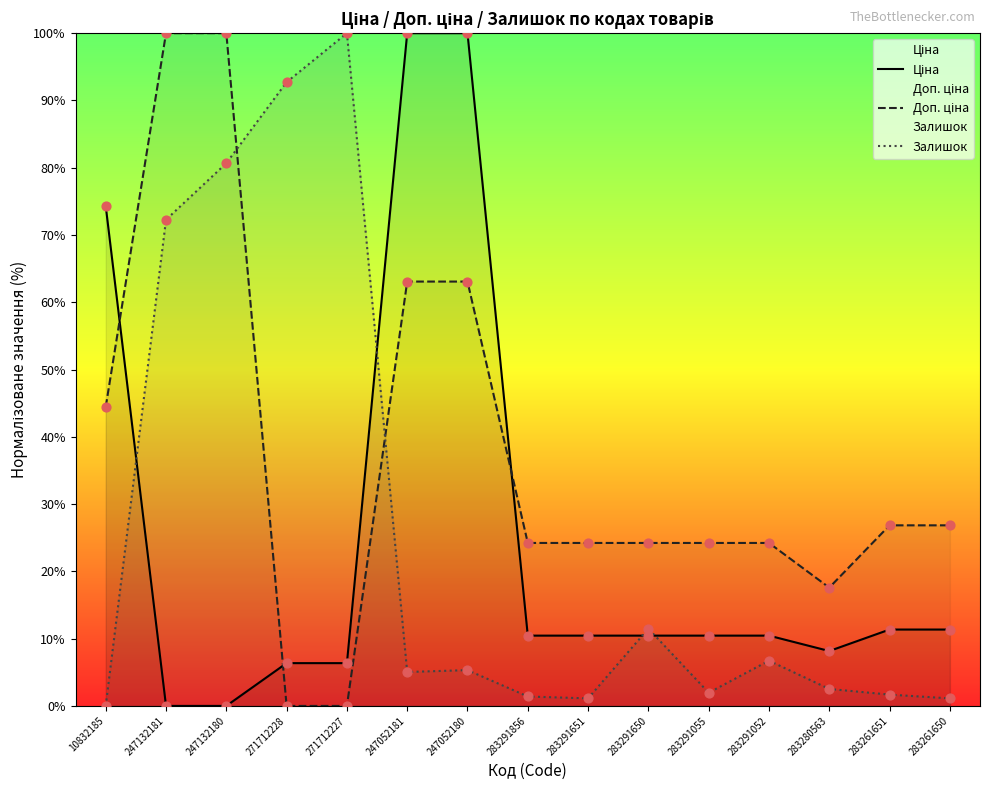

Which series has the largest total across all categories?

Доп. ціна